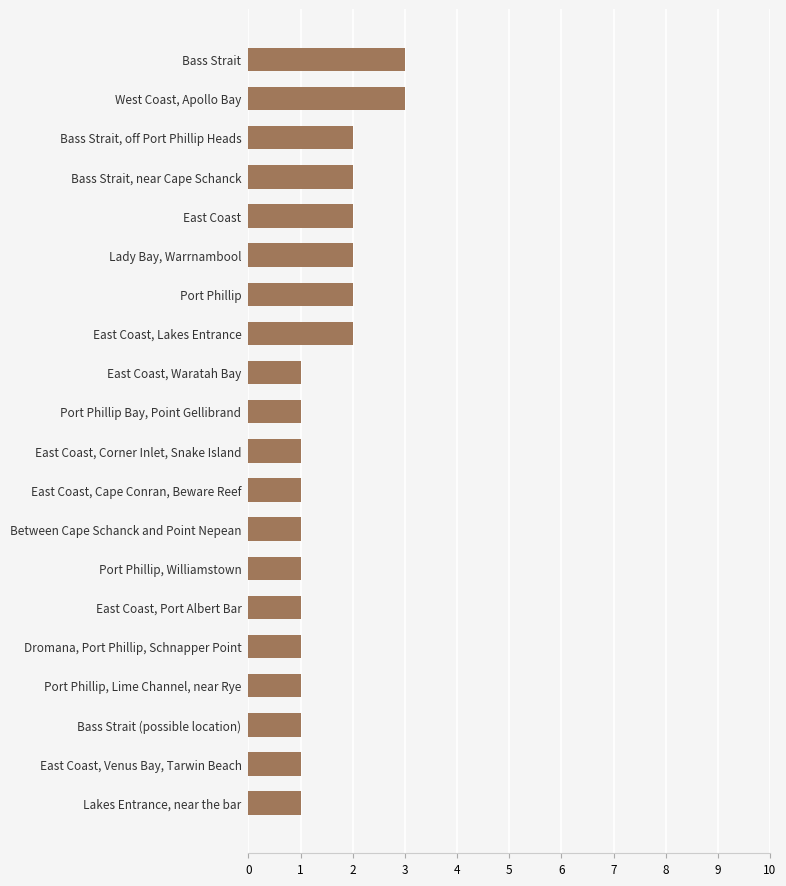

How many series are shown in this chart?

1